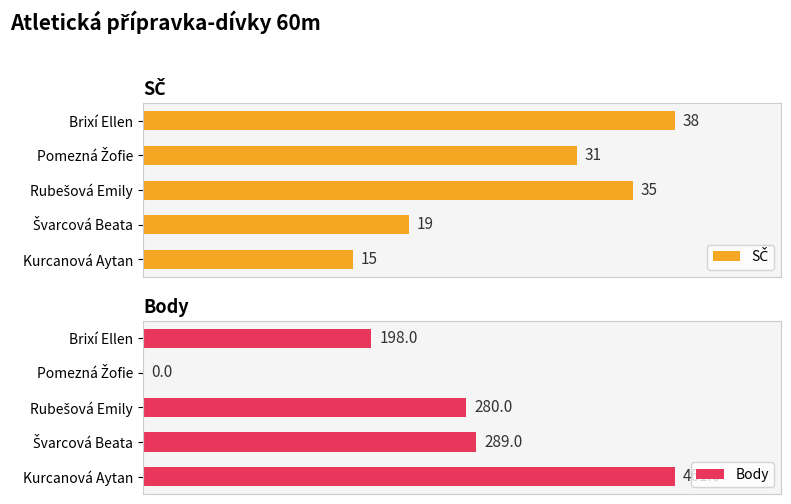

True or false: SČ has a value of 54.4 at Pomezná Žofie.

False